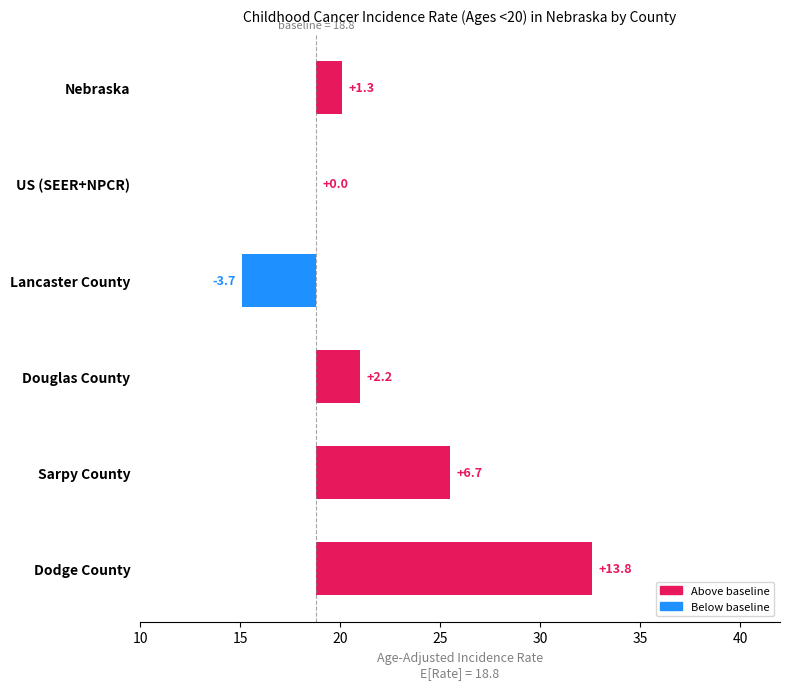

True or false: the data shows 0.5 at Nebraska.

False